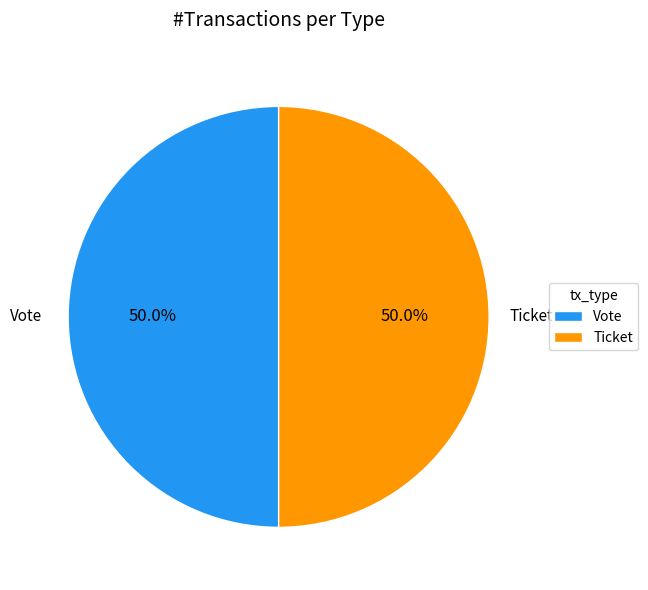

What percentage do Ticket and Vote together represent?

100.0%